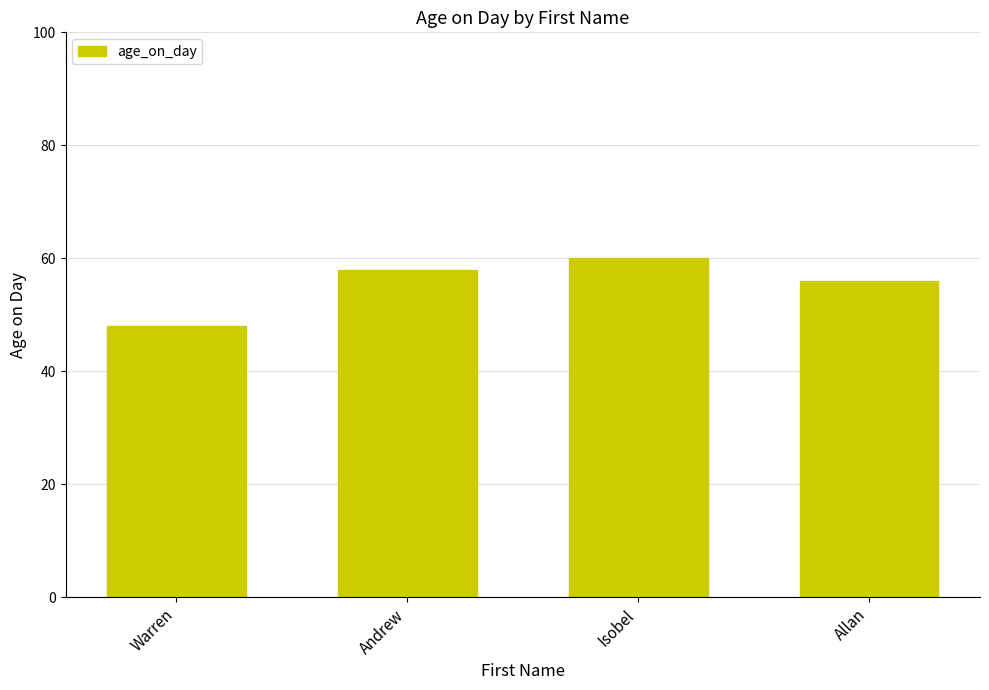

What is the average value?

56